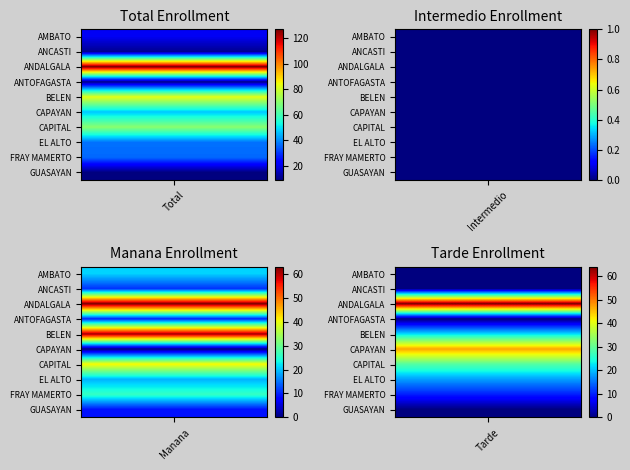

How many data points does each series have?

4